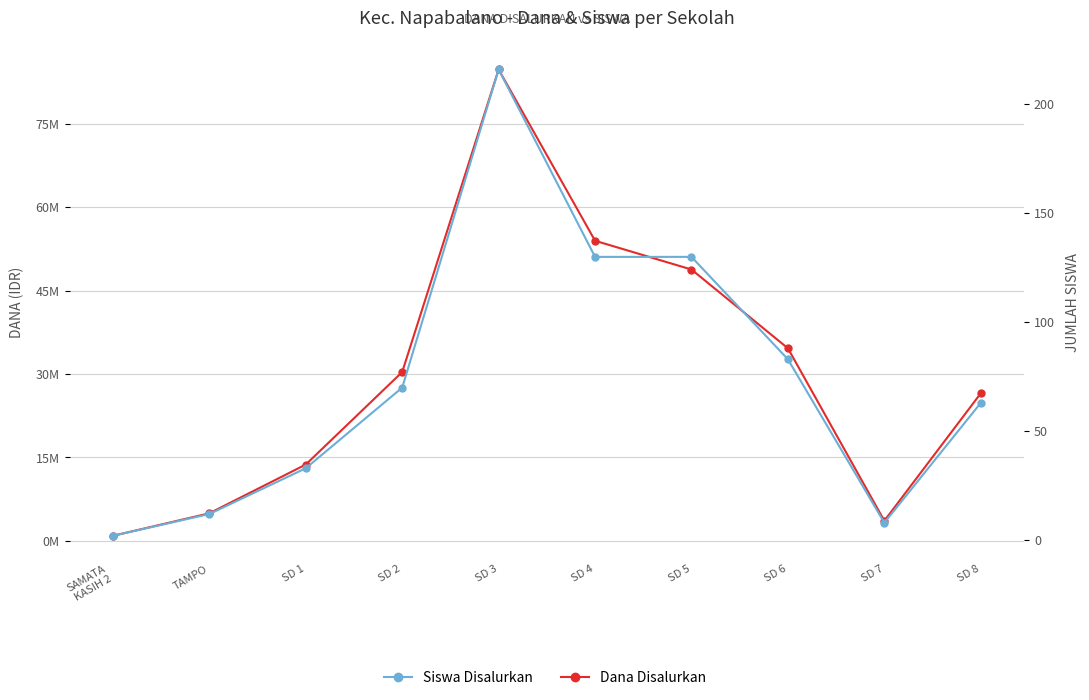

What is the difference between the maximum and minimum values in the Dana Disalurkan series?

83925000